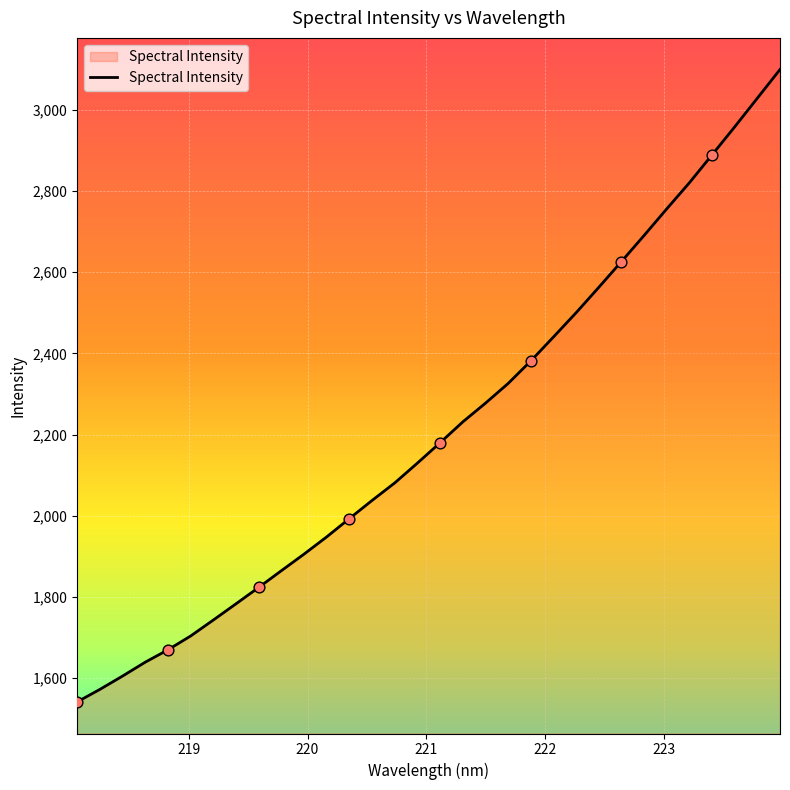

What is the maximum value shown in the chart?

3099.5